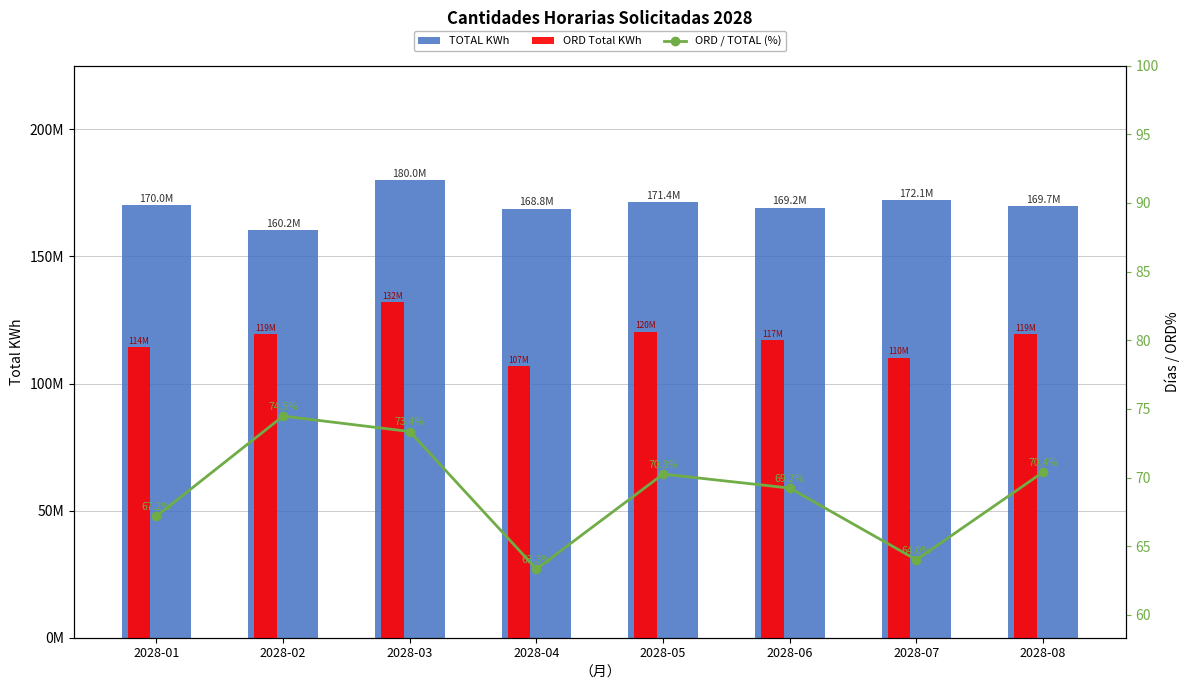

What is the spread (max minus min) of values at 2028-08?

169678697.6